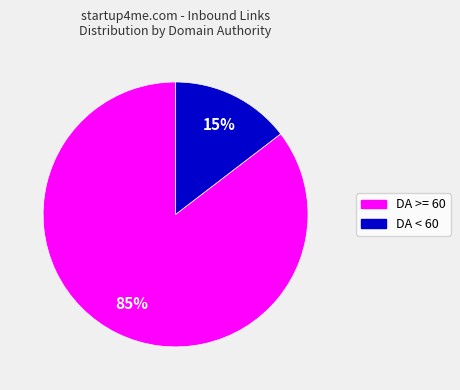

Is there any slice that represents more than half of the pie?

Yes